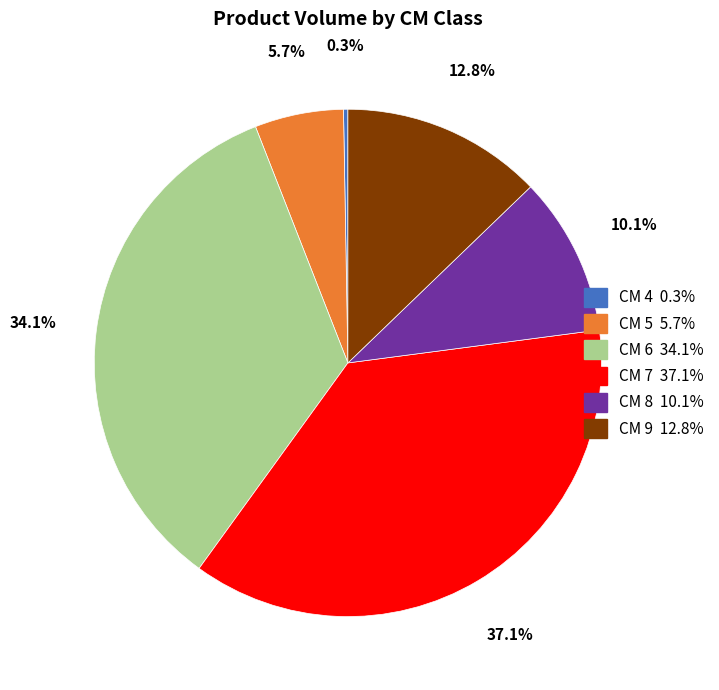

Is there a majority slice in this chart?

No